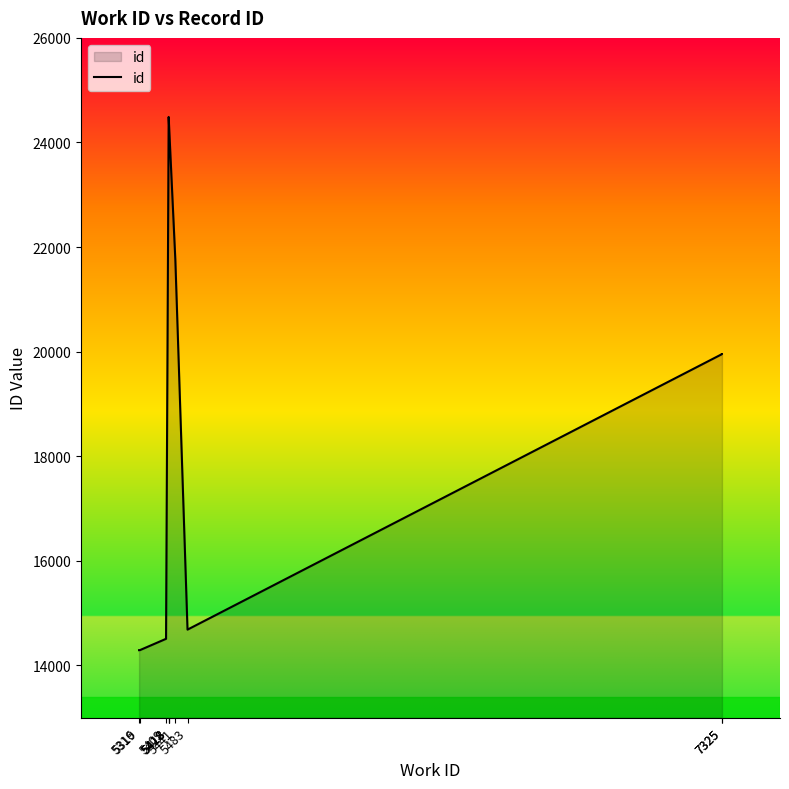

Reading left to right, transcribe all the data shown in this chart.

5316=14292	5319=14293	5409=14509	5418=24468	5418=24486	5418=24488	5441=21762	5483=14685	7325=19953	7325=19954